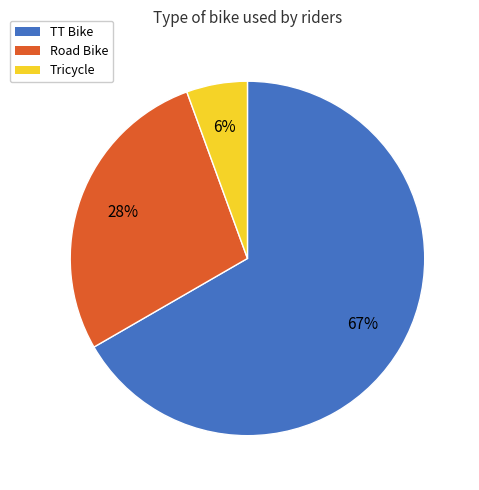

True or false: Road Bike accounts for 20% of the total.

False